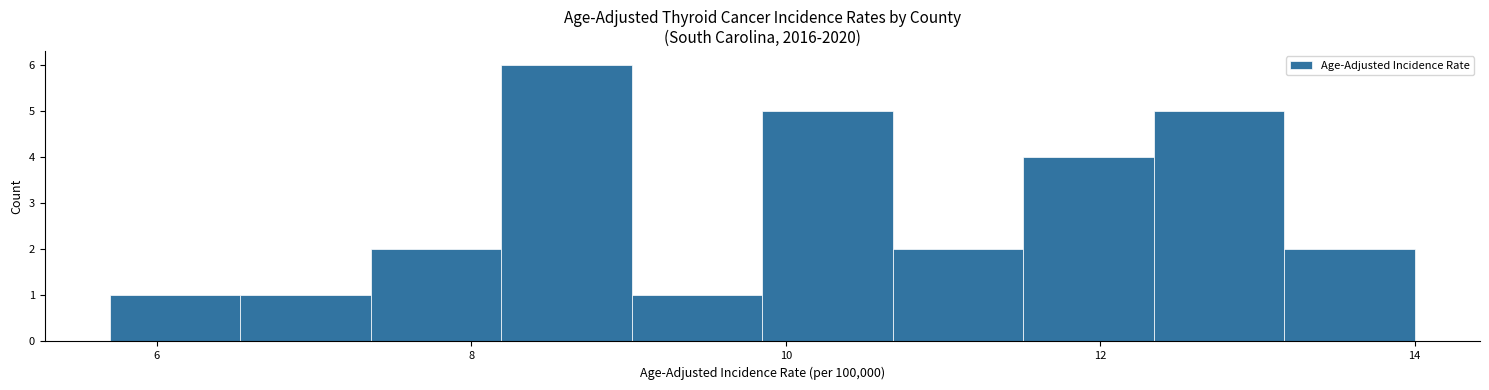

Over which range of the x-axis is the bar tallest?

8.2 to 9.0